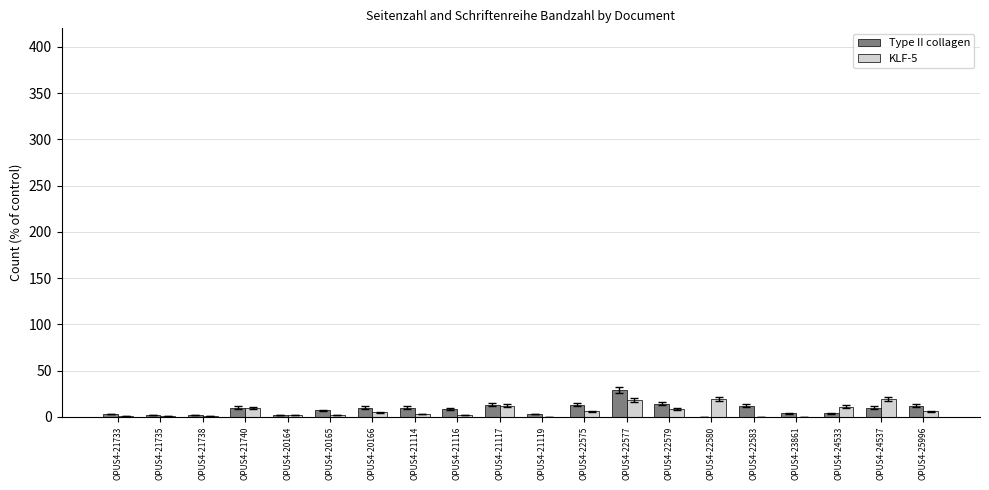

What is the greatest value displayed?

29